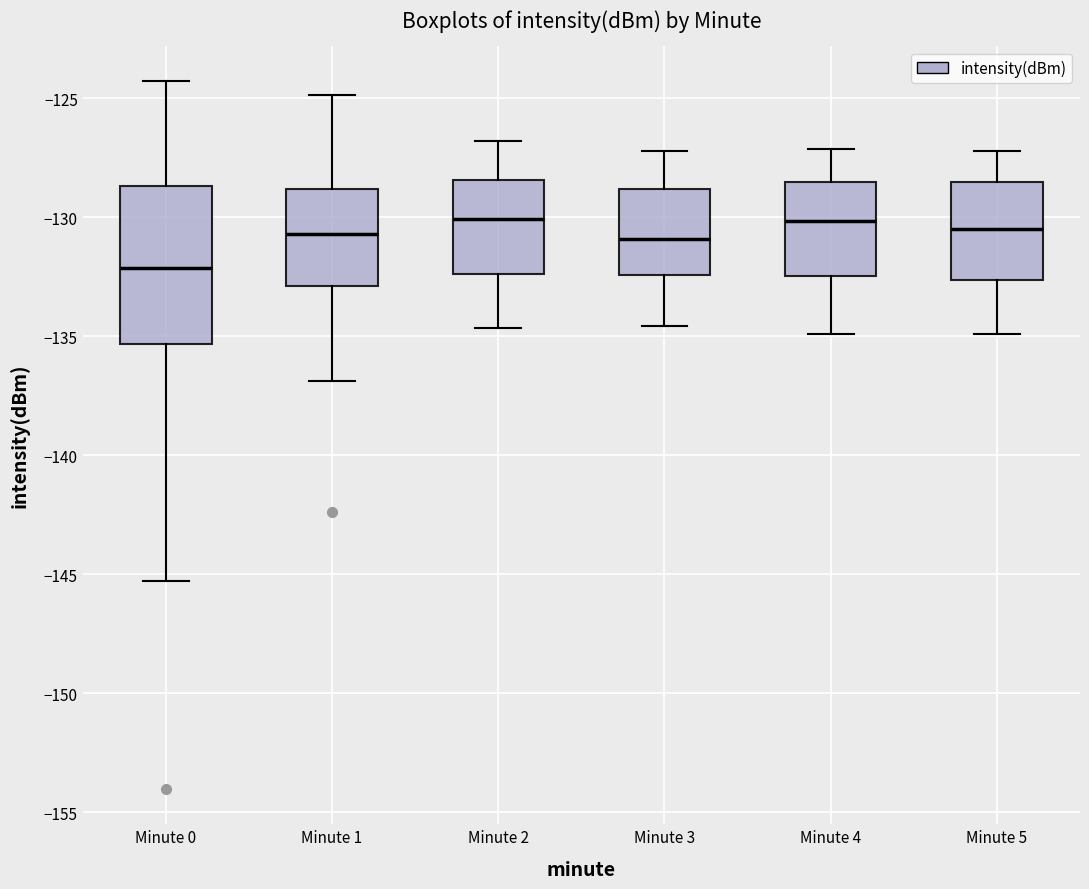

Reading left to right, read every box against the y-axis: the position of its median line, the range the box covers, and the ends of its whiskers. The values are not printed on the chart, so give them approximately, as read against the axis.

Minute 0: median -132.0, box -135.5 to -128.5, whiskers -145.5 to -124.5
Minute 1: median -130.5, box -133.0 to -129.0, whiskers -137.0 to -125.0
Minute 2: median -130.0, box -132.5 to -128.5, whiskers -134.5 to -127.0
Minute 3: median -131.0, box -132.5 to -129.0, whiskers -134.5 to -127.0
Minute 4: median -130.0, box -132.5 to -128.5, whiskers -135.0 to -127.0
Minute 5: median -130.5, box -132.5 to -128.5, whiskers -135.0 to -127.0